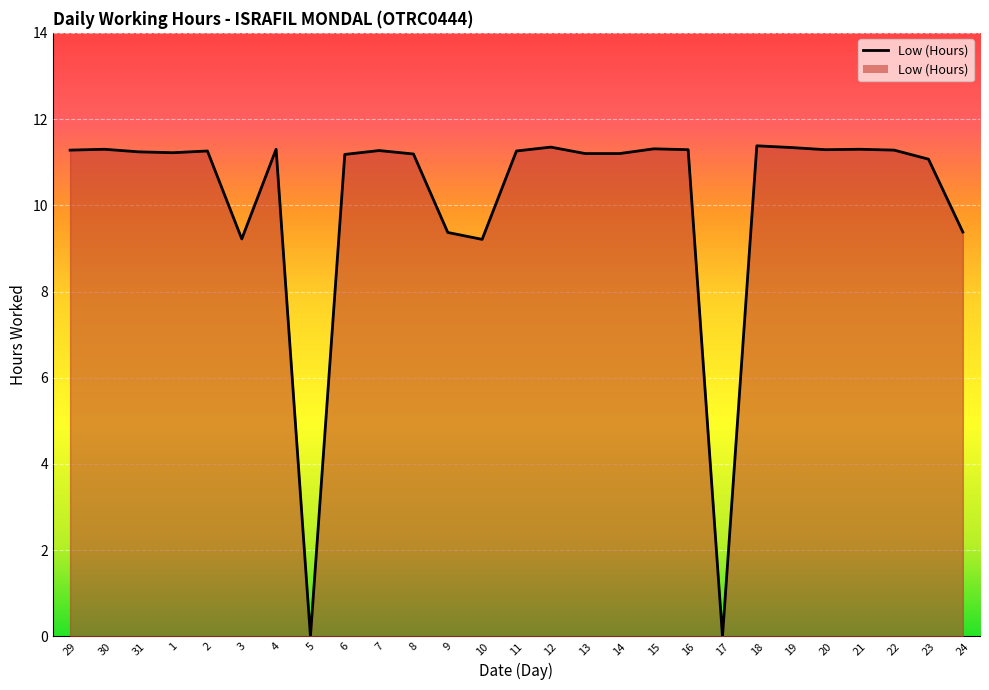

How many points are lower than both their immediate neighbors (excluding endpoints)?

6